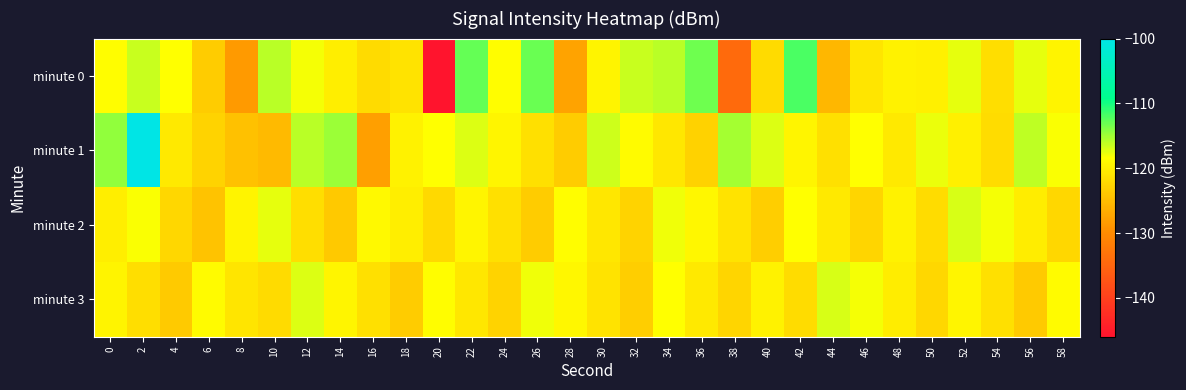

What is the difference between the highest and lowest values at 18?

3.8